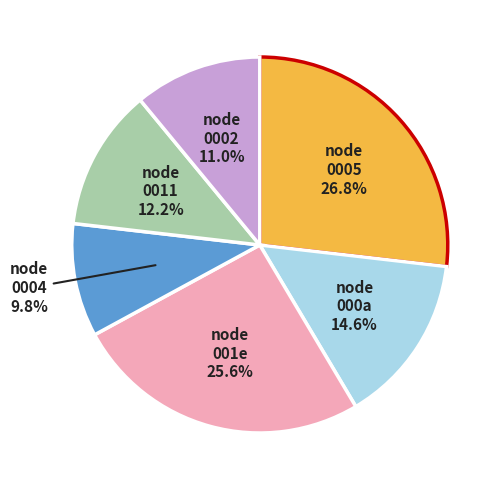

Is there any slice that represents more than half of the pie?

No